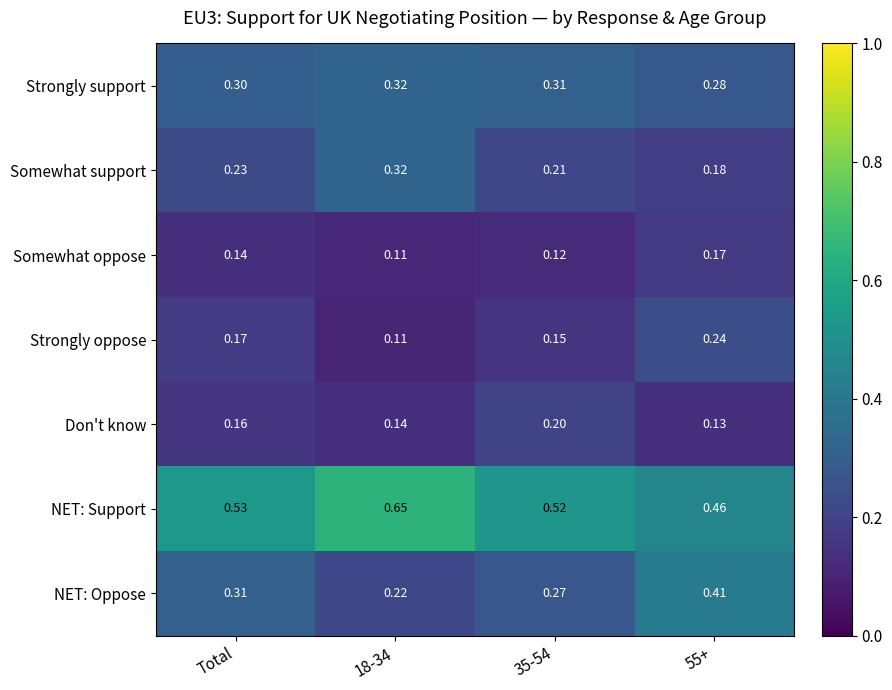

Is the value of Strongly support at Total greater than the value of Somewhat oppose at 18-34?

Yes